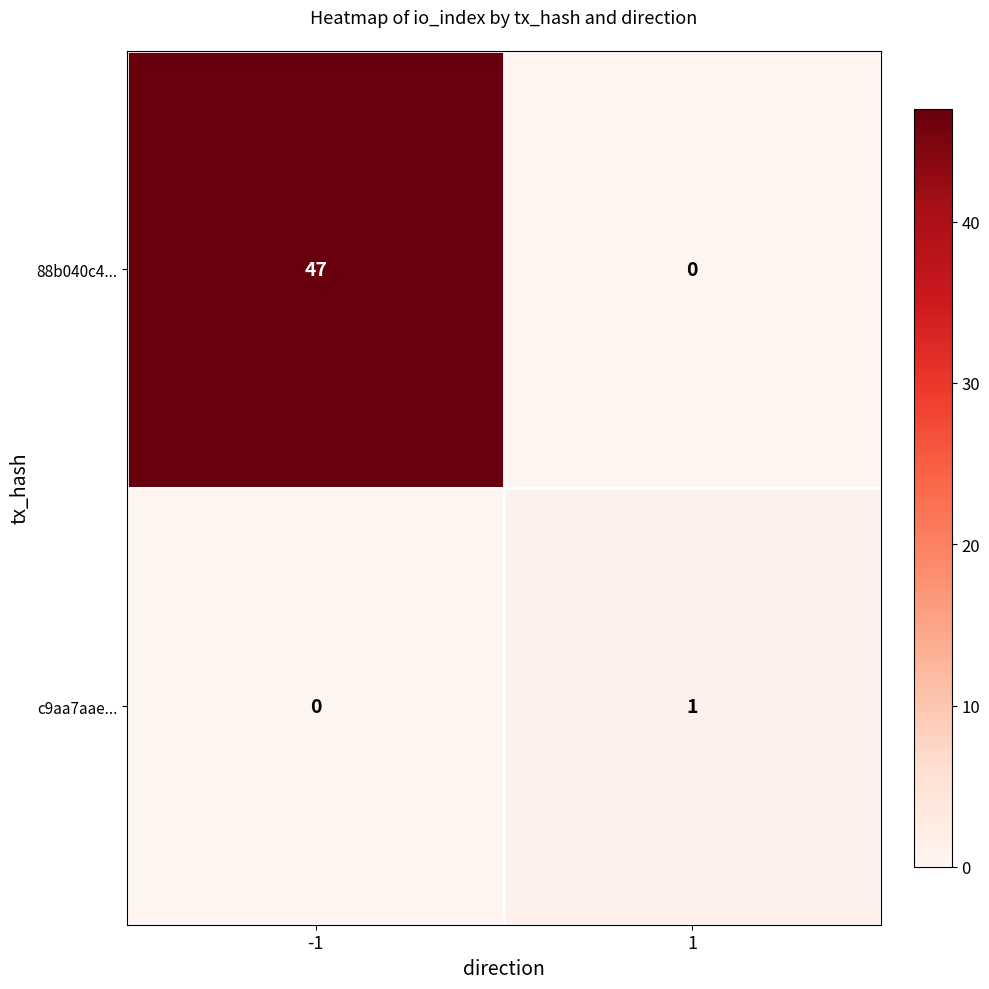

Read the 88b040c4... value at -1.

47